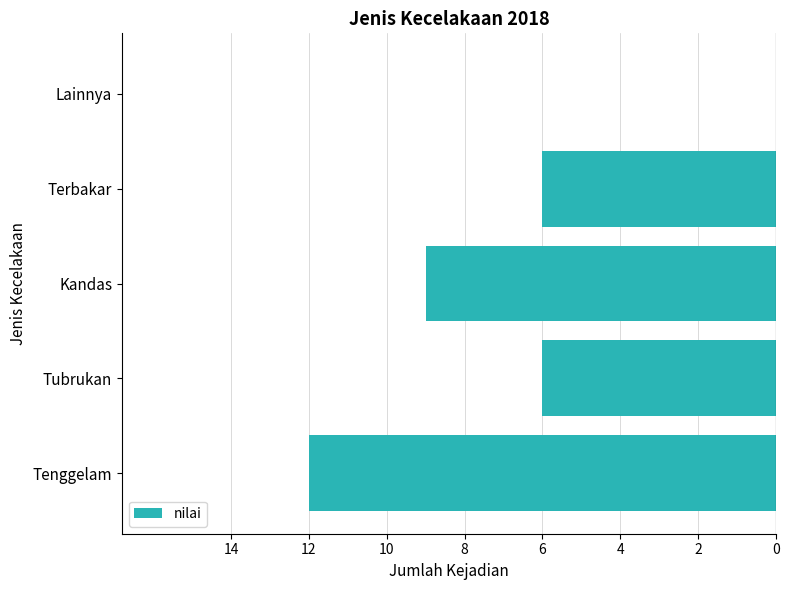

Count the values in the range -9 to -6.

3